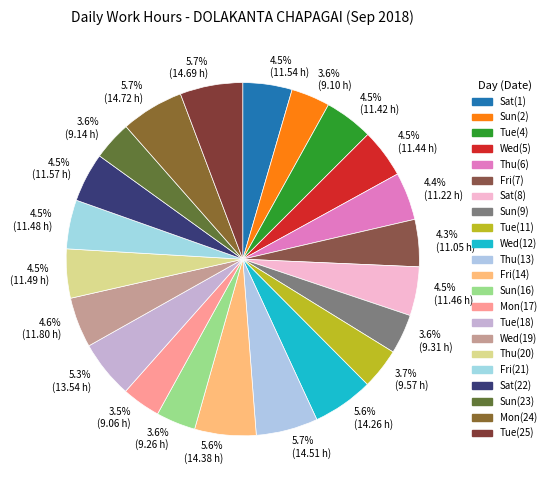

Do 4.3% (11.05 h) and 4.5% (11.48 h) together represent more than half of the pie?

No